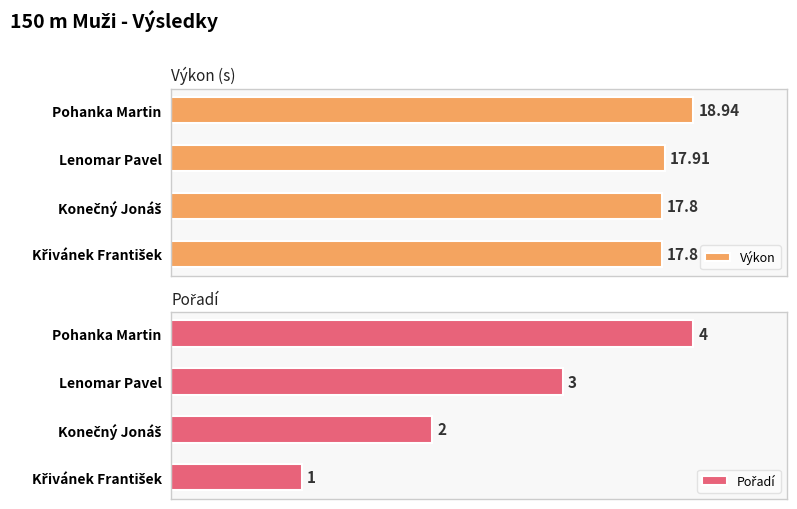

How many bars are there in total?

8